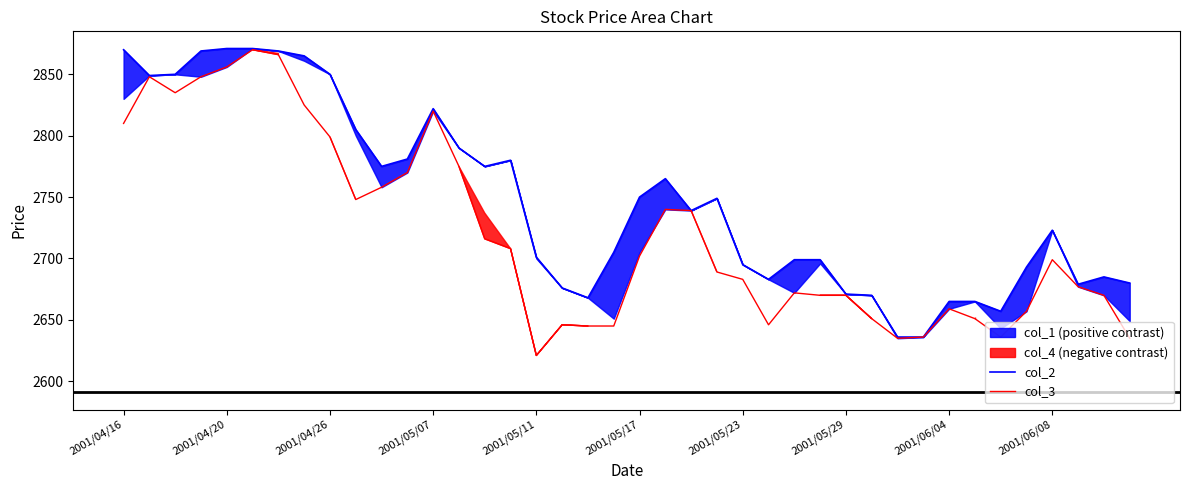

What is the lowest value of the col_3 series?

2621